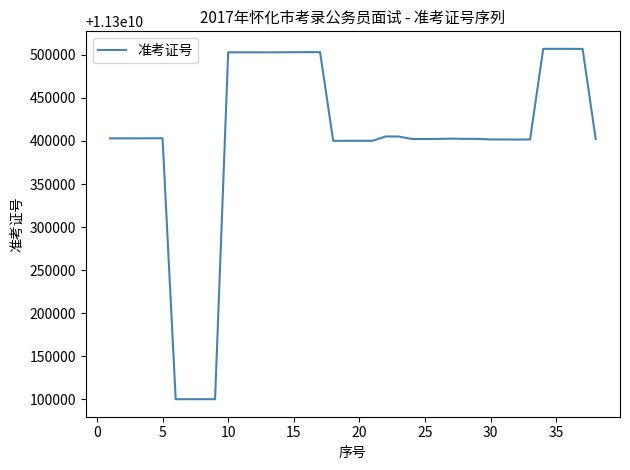

What is the difference between the maximum and minimum values?

406702